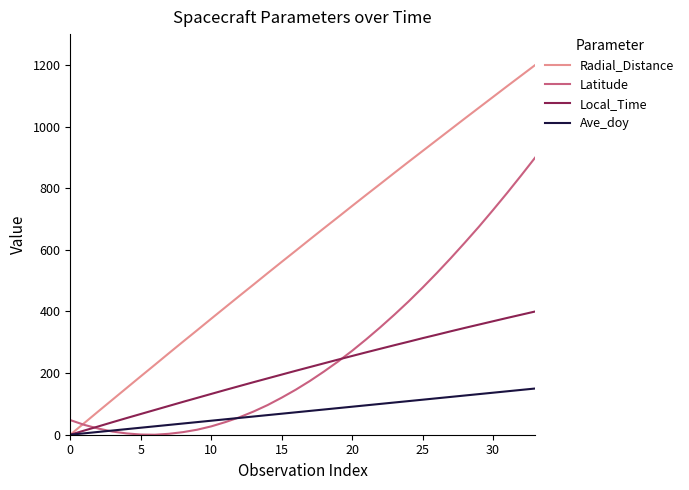

What is the greatest value displayed?

1200.0